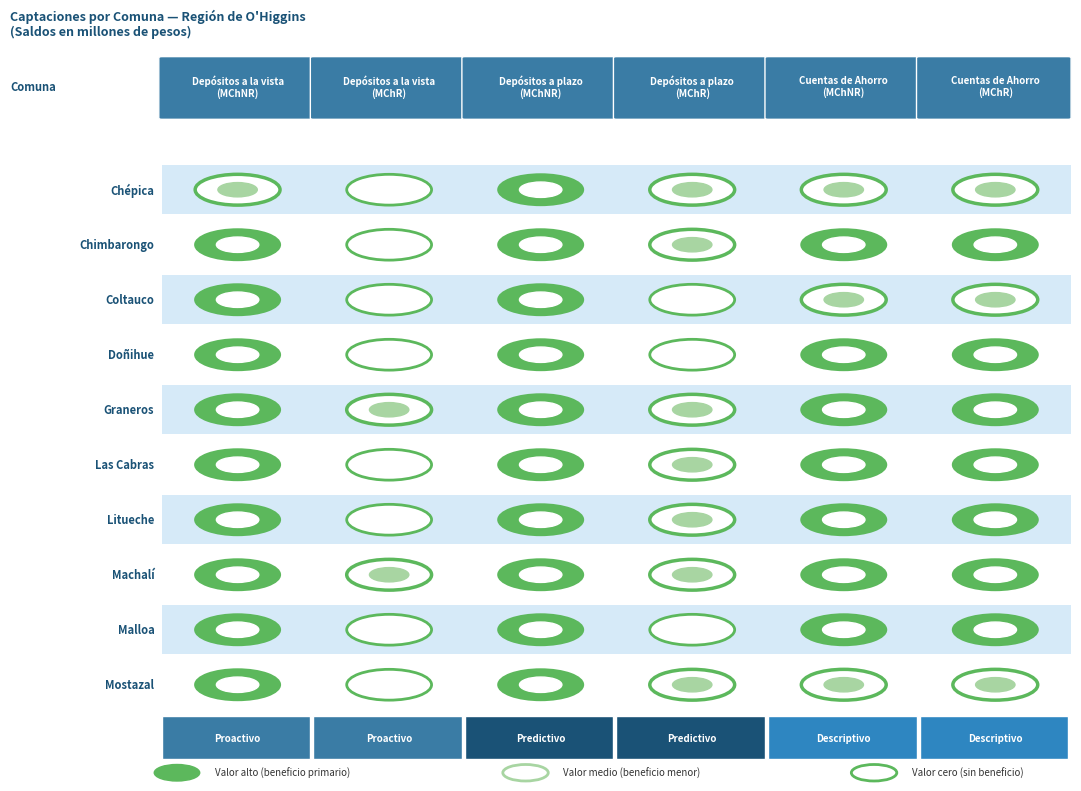

Between Coltauco and Doñihue, which is larger?

Coltauco